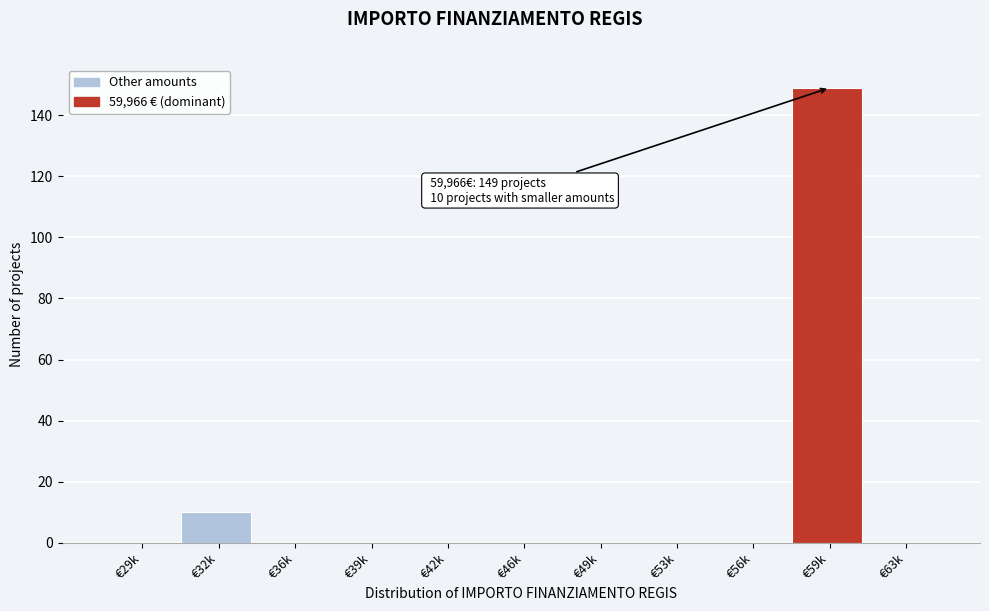

Reading left to right, list all the values displayed in this chart.

€29k=0	€32k=10	€36k=0	€39k=0	€42k=0	€46k=0	€49k=0	€53k=0	€56k=0	€59k=149	€63k=0